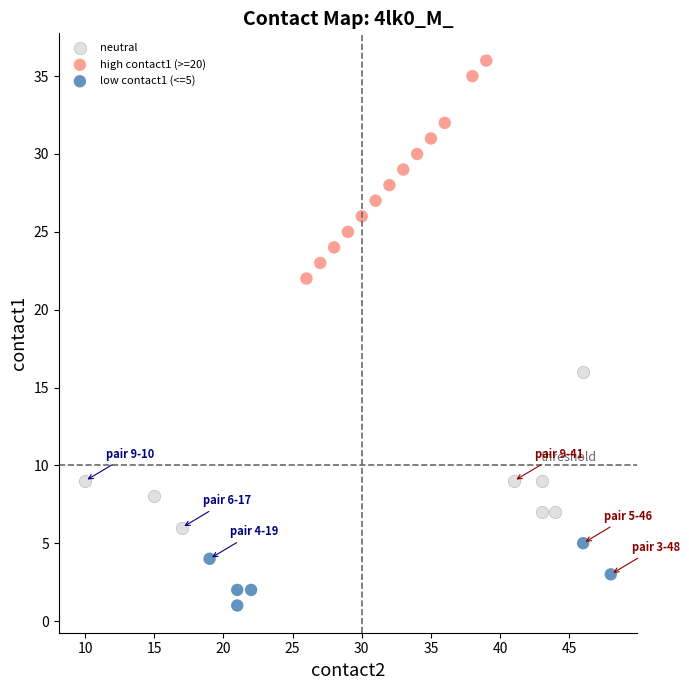

Which series has the widest spread of Y values?

high contact1 (>=20)